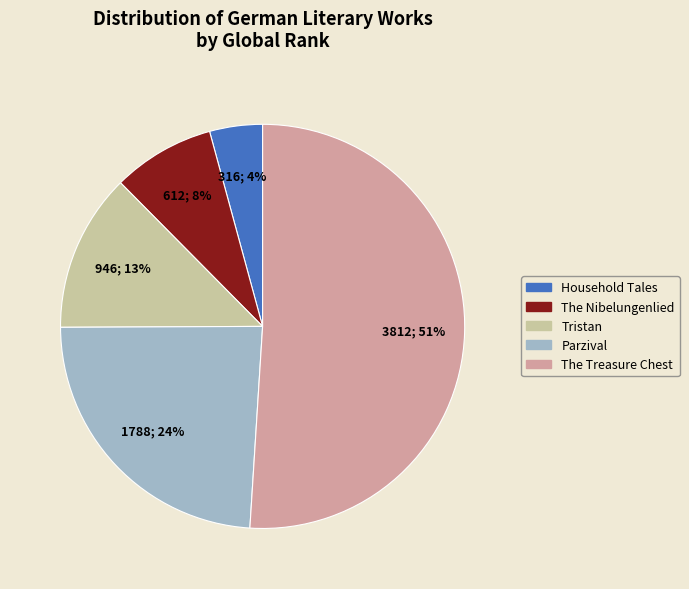

Between Parzival and Tristan, which is larger?

Parzival